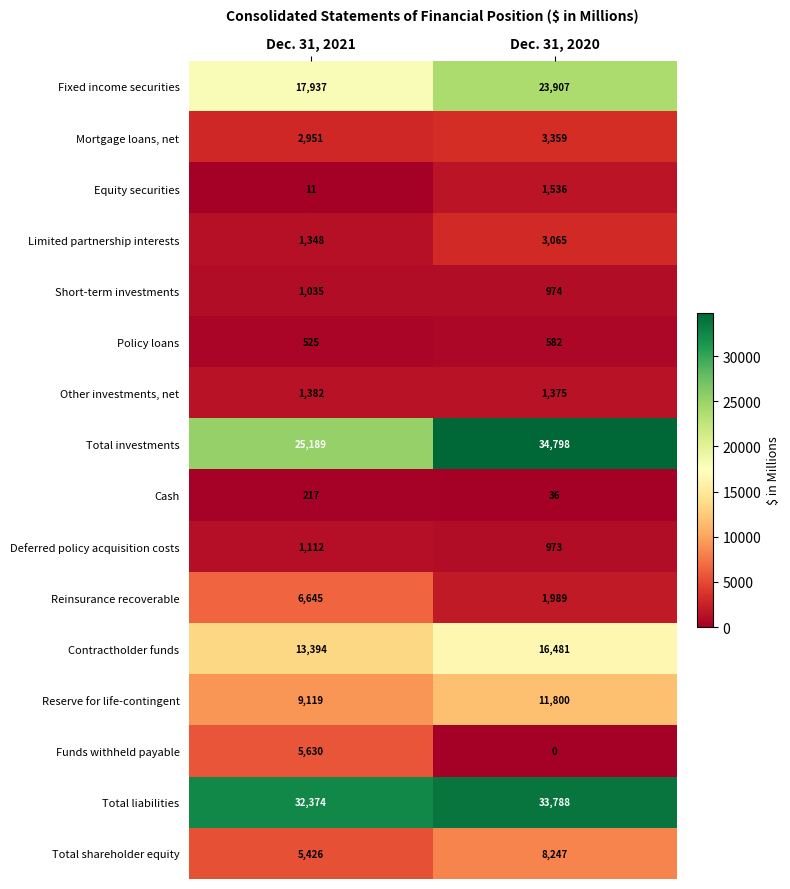

Is it true that Total investments equals 34798 at Dec. 31, 2020?

True